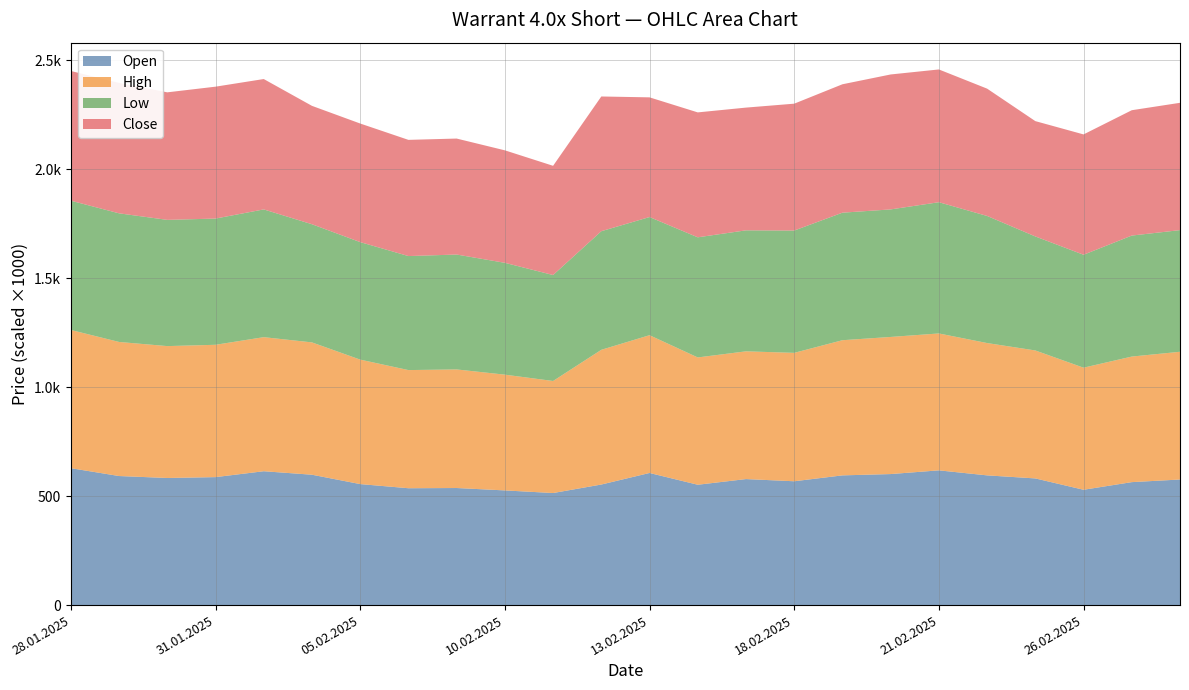

Reading right to left, list all the values displayed in this chart.

Open: 576	564	529	581	595	618	601	595	568	578	552	606	553	514	526	537	536	555	598	614	587	583	592	628
High: 586	576	560	587	607	628	629	620	589	586	584	632	618	514	531	544	542	571	607	615	607	605	615	634
Low: 558	555	518	523	583	602	585	585	561	555	551	542	544	486	513	527	523	539	542	586	579	579	590	593
Close: 584	575	552	529	584	609	619	589	582	563	573	549	618	501	516	532	533	544	543	598	605	585	598	595